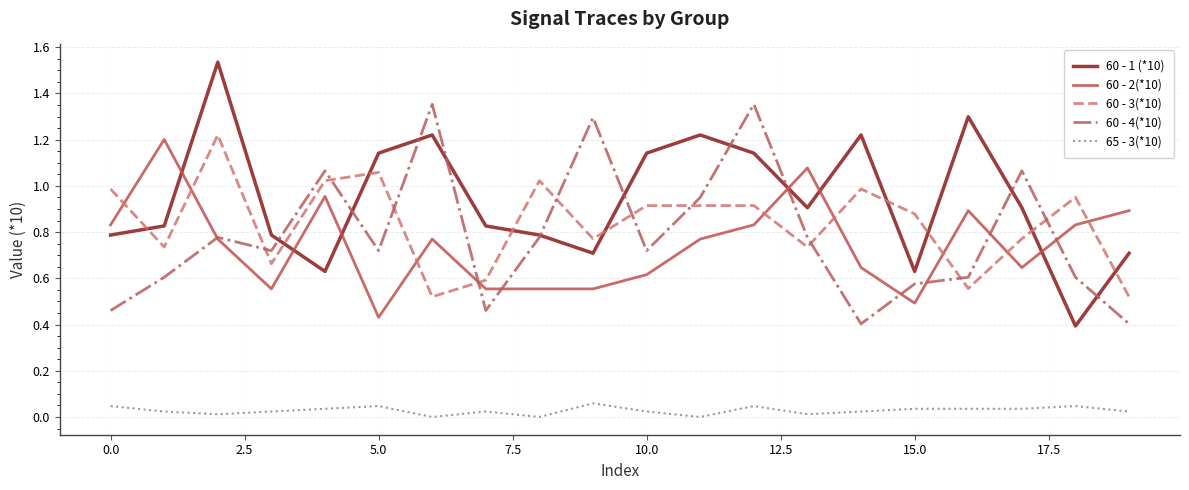

At how many categories does at least one series exceed 0?

20